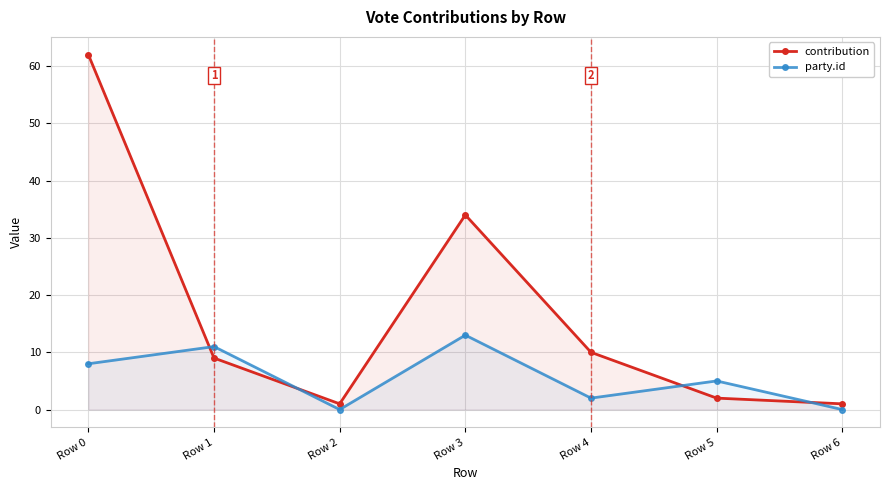

What is the value of the party.id point at the 6th from the left?

5